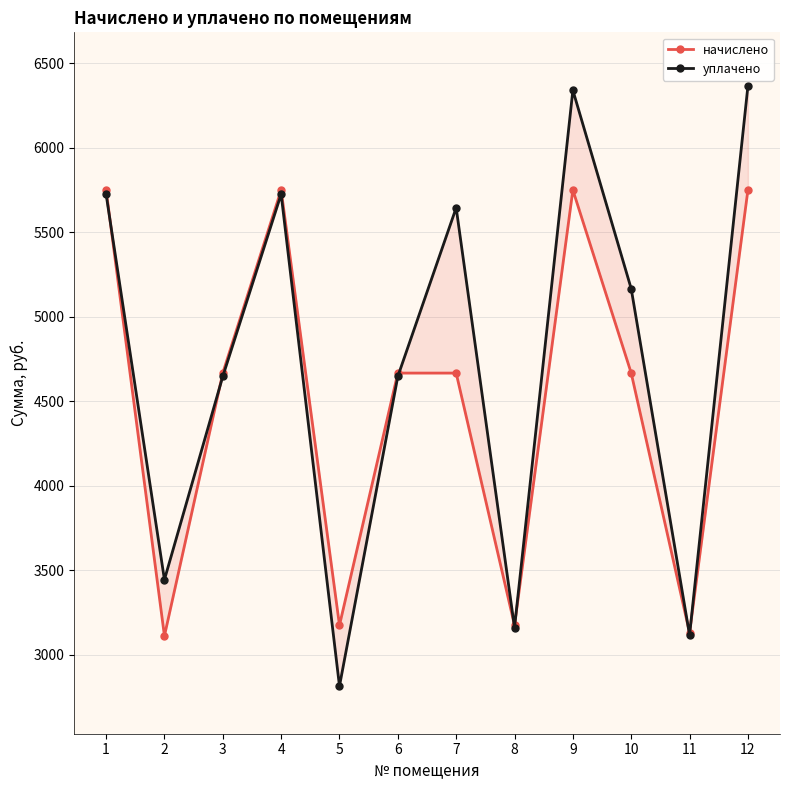

What is the difference between the second highest and minimum values in the начислено series?

2638.2